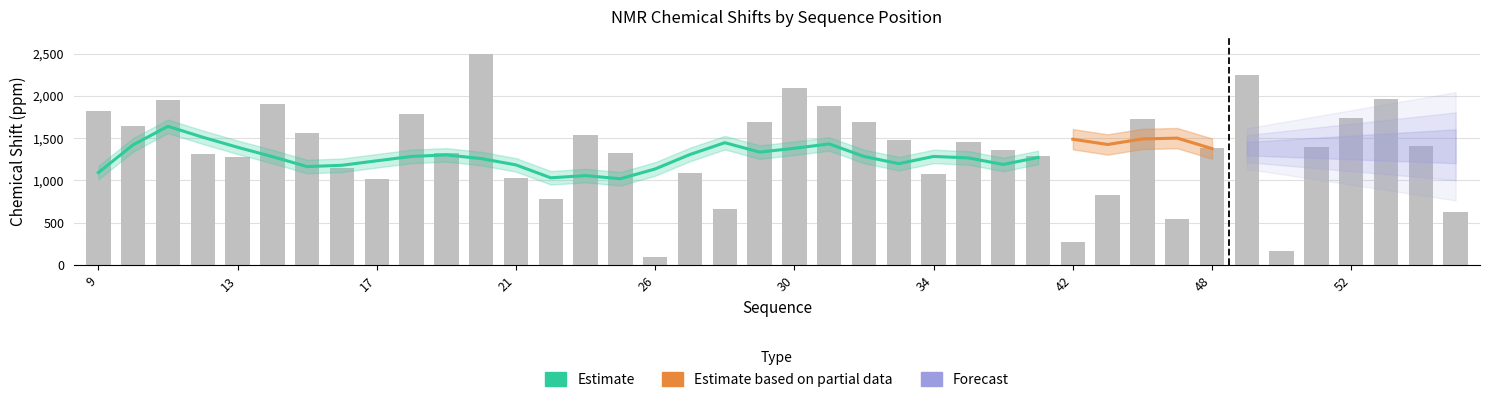

What is the change in value from 10 to 33?

-167.7